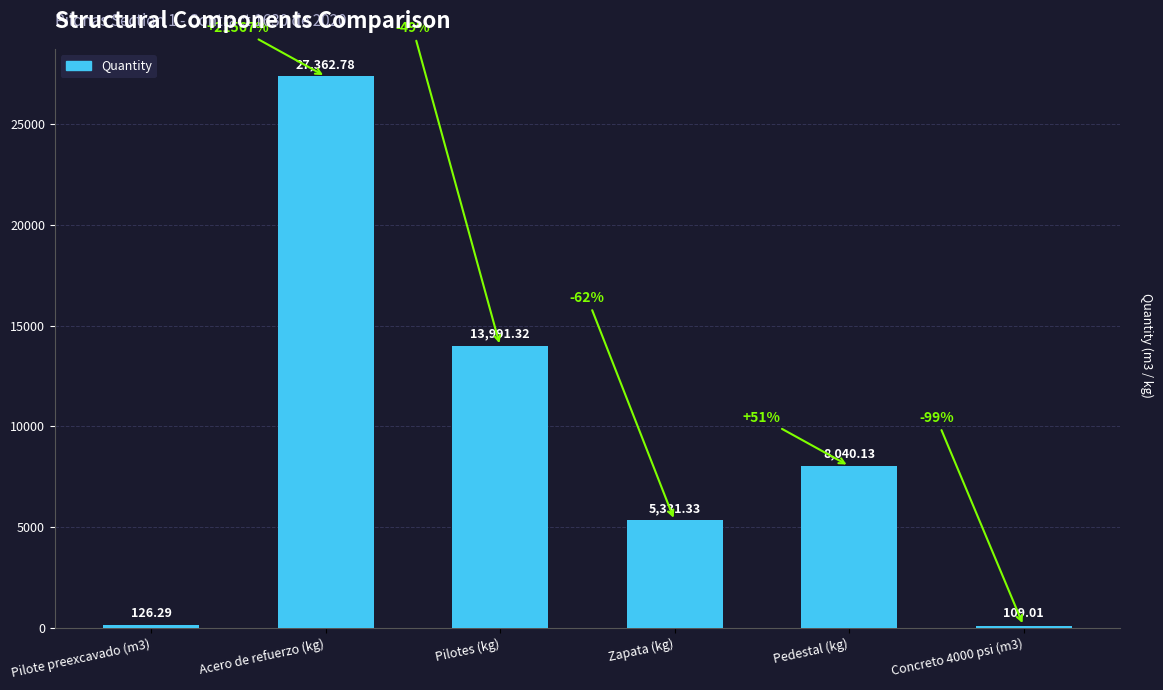

Reading left to right, what are all the values shown in this chart?

126.3	27362.8	13991.3	5331.3	8040.1	109.0